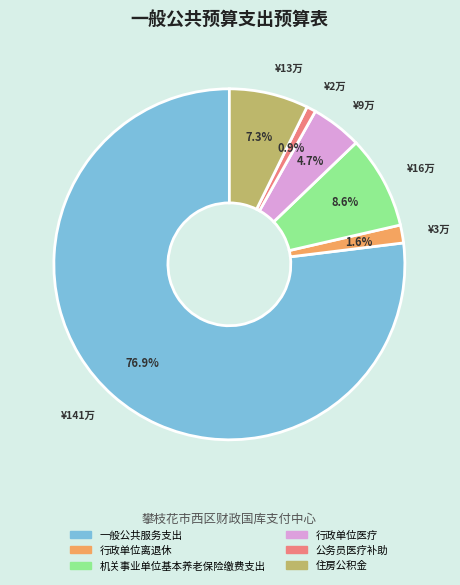

What is the largest slice in the pie chart?

一般公共服务支出